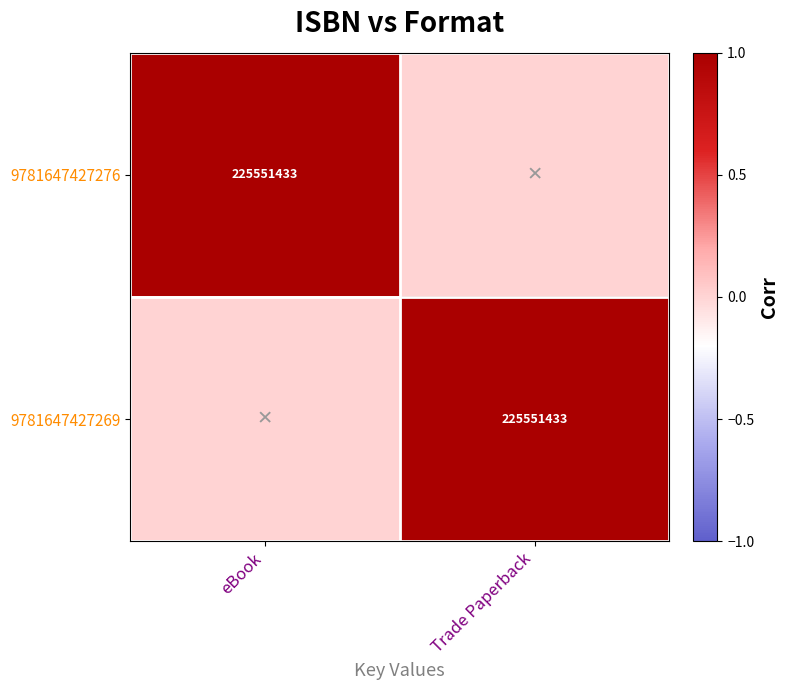

How many values in 9781647427269 are above zero?

1